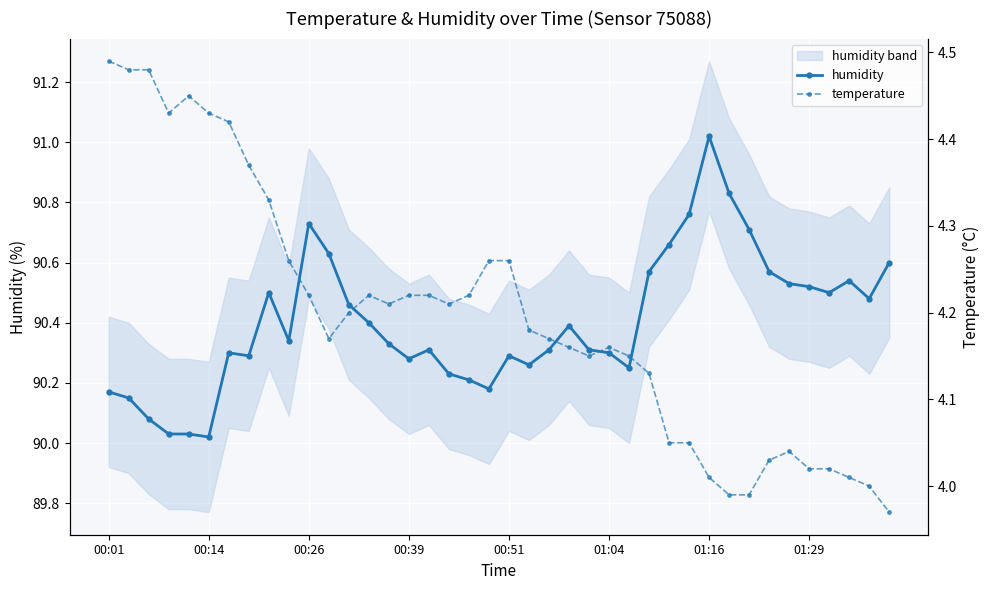

True or false: humidity has more than 1 interior local peaks.

True